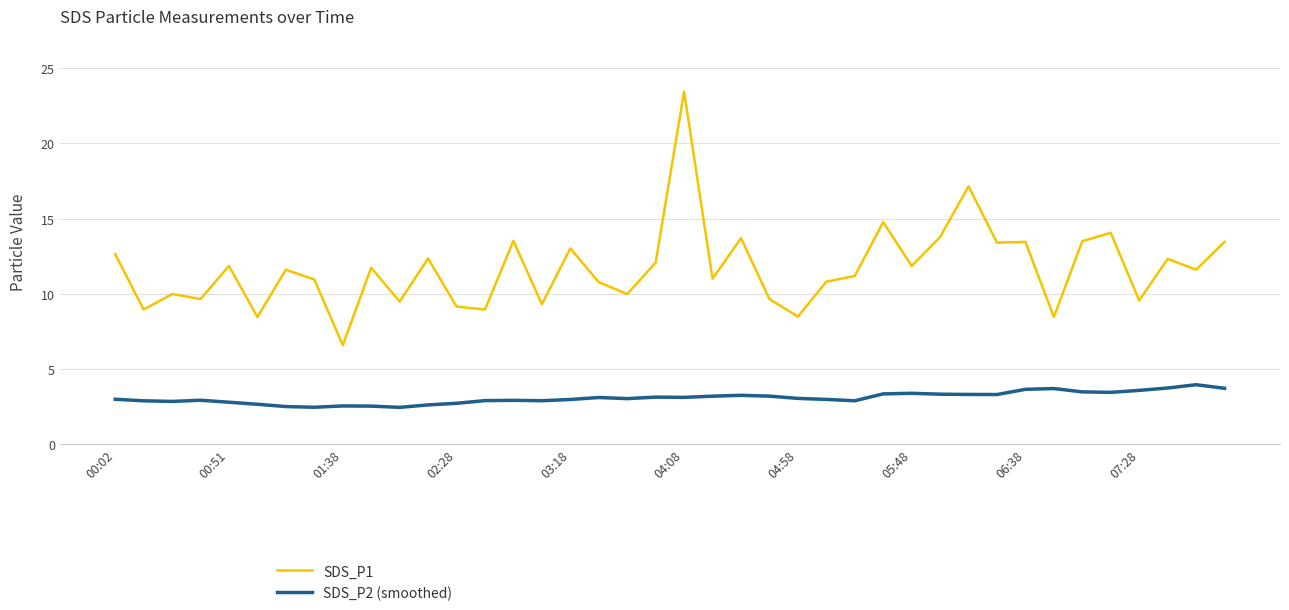

In SDS_P1, how many points are higher than both neighbors (excluding endpoints)?

14